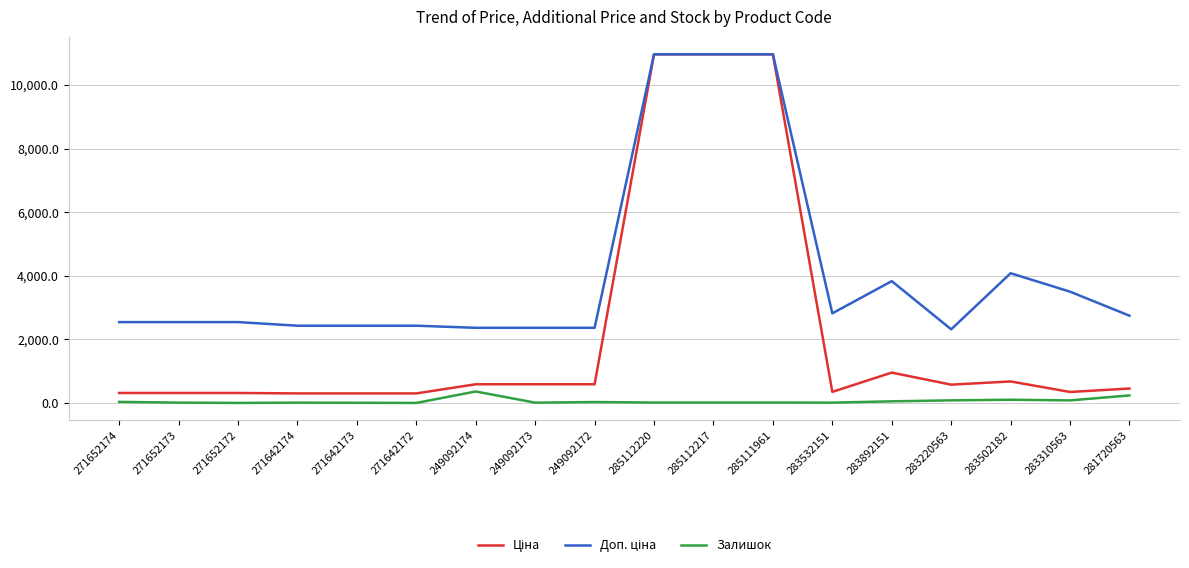

Does the chart display data point markers on the line(s)?

No